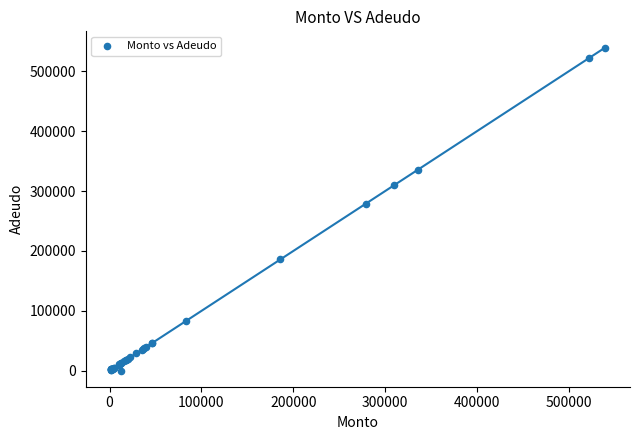

What Y value in the scatter plot is closest to 269900?

279000